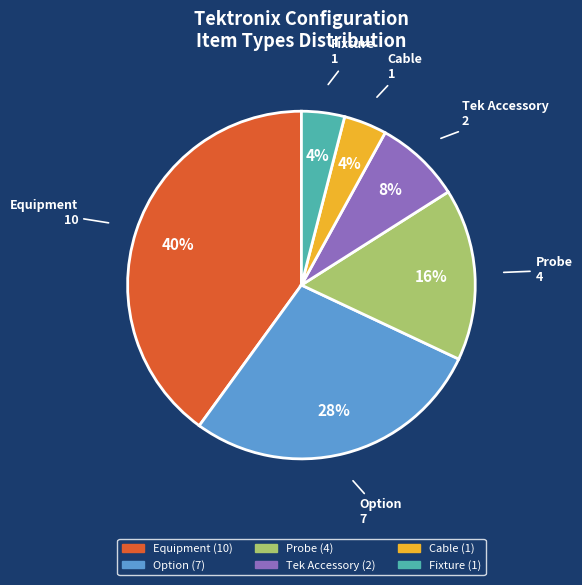

To the nearest percent, what is the average slice percentage?

17%